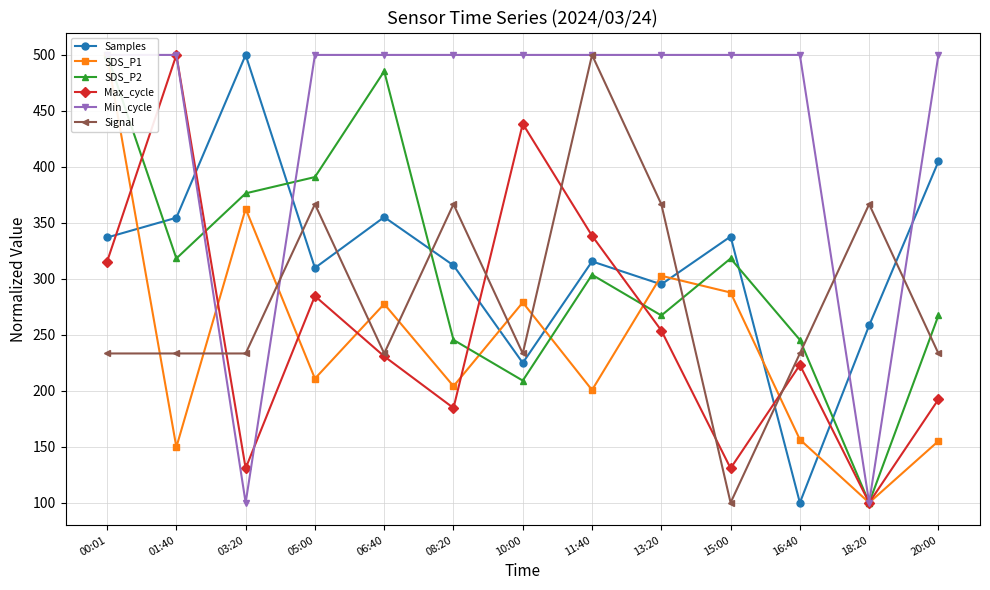

Which series changed the most between 05:00 and 08:20?

SDS_P2